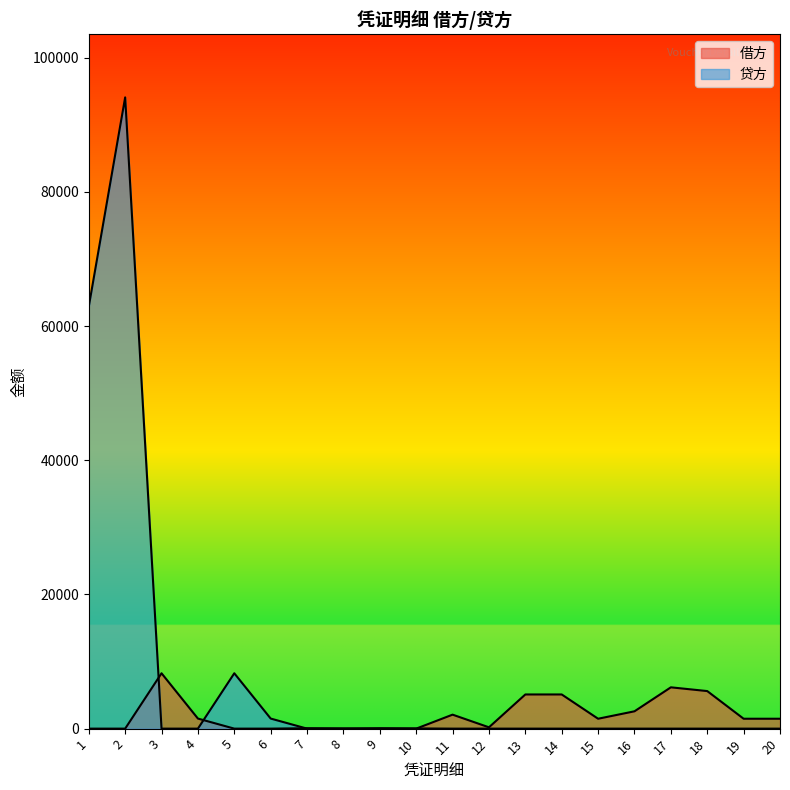

What is the total value across all series at 17?

6156.4